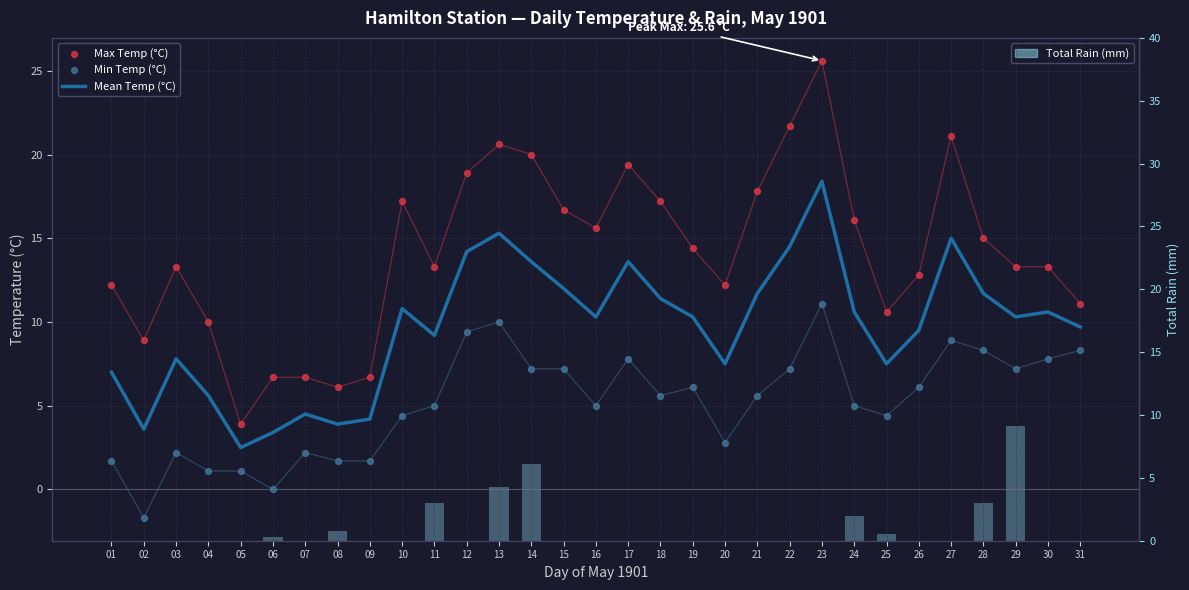

What are all the series names shown in the legend?

Mean Temp (°C), Max Temp (°C), Min Temp (°C), Total Rain (mm)